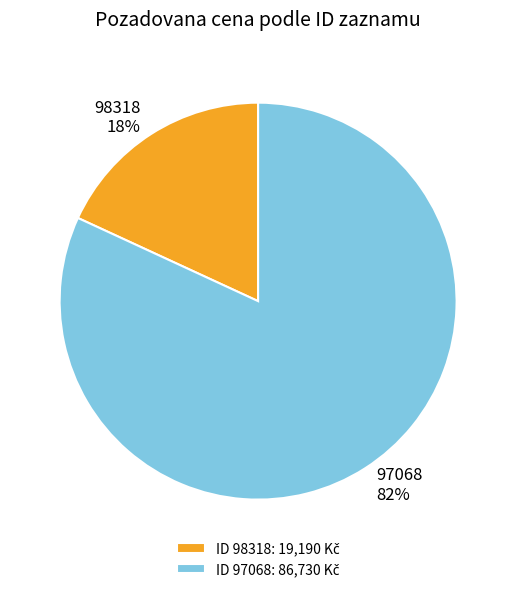

What percentage is the 97068 slice, to the nearest percent?

82%